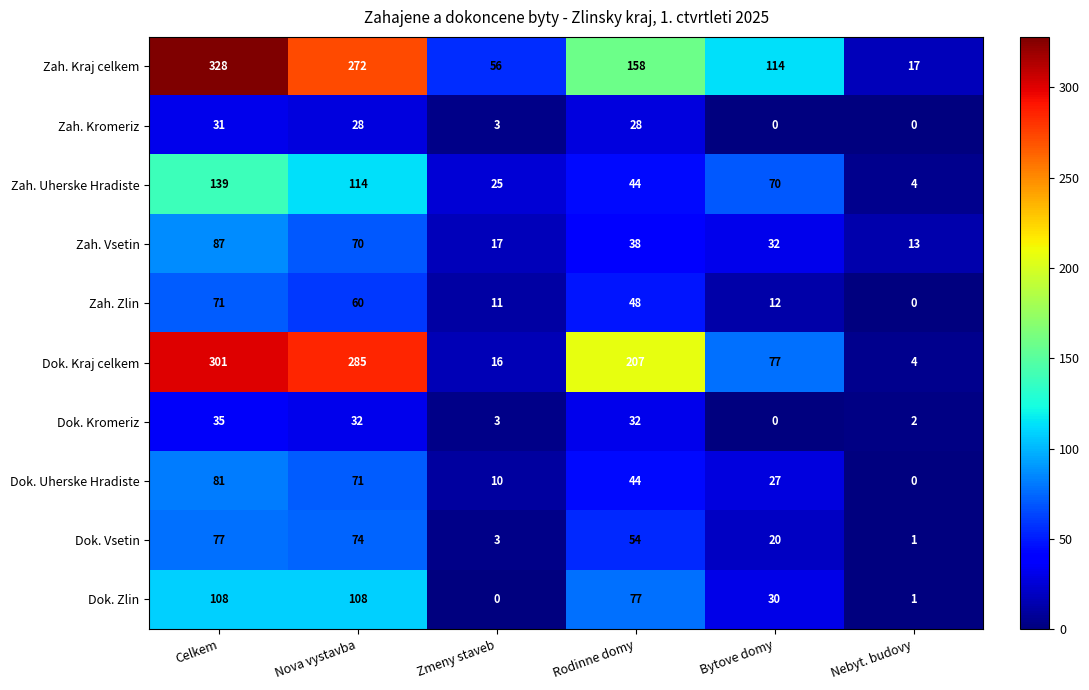

At which label does Zah. Zlin first exceed 48?

Celkem